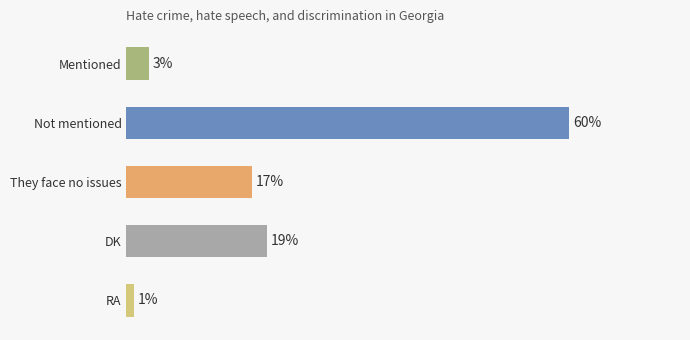

Rank the categories by value from highest to lowest.

Not mentioned, DK, They face no issues, Mentioned, RA